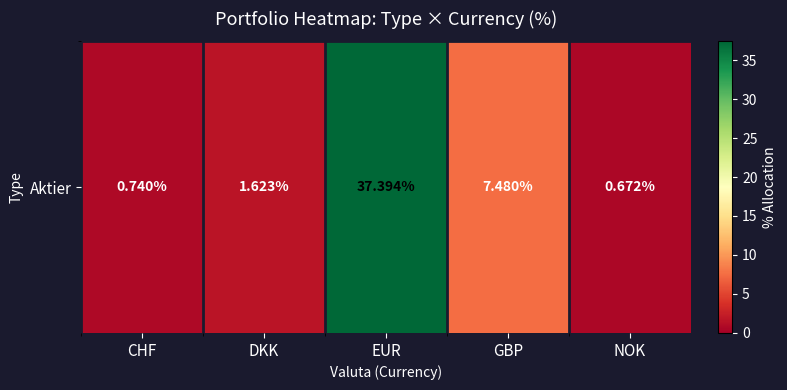

Reading right to left, extract all data points from this chart.

0.7	7.5	37.4	1.6	0.7